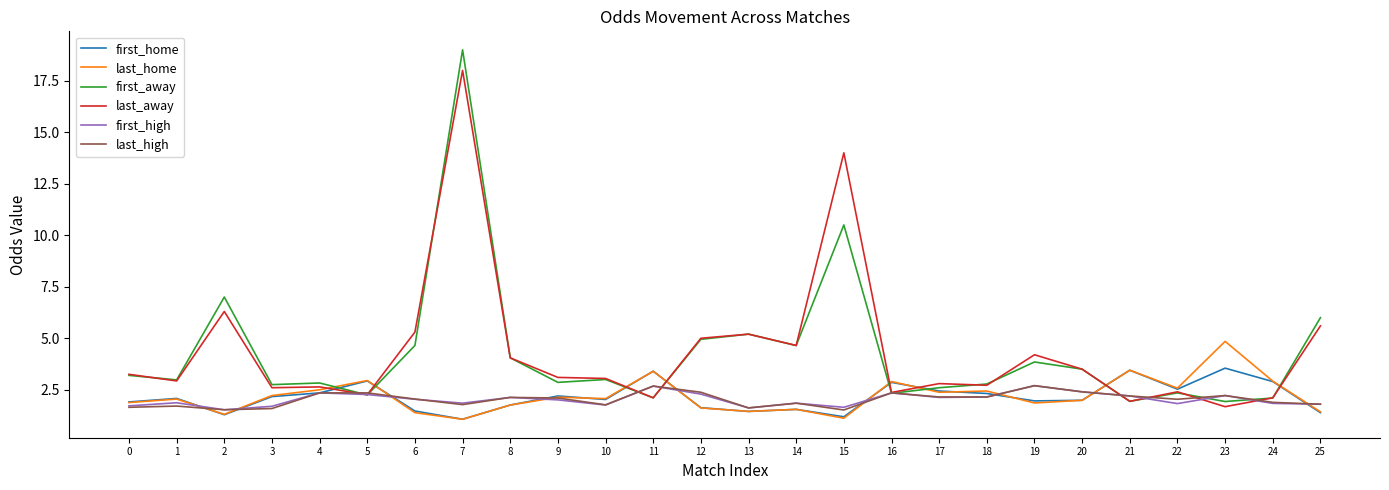

At which label is first_away closest to 10?

15